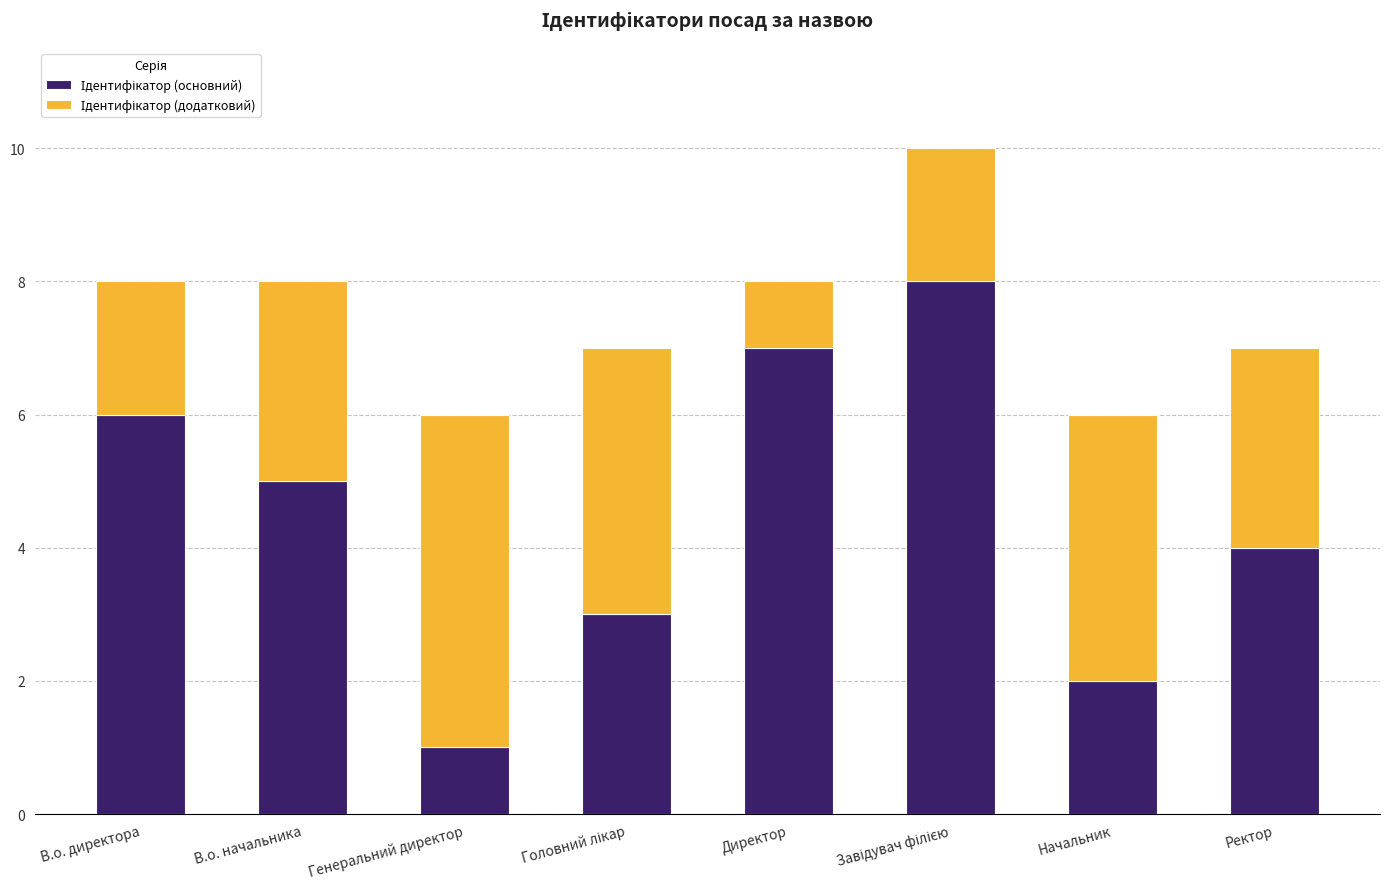

What is the total value across all series at Начальник?

6